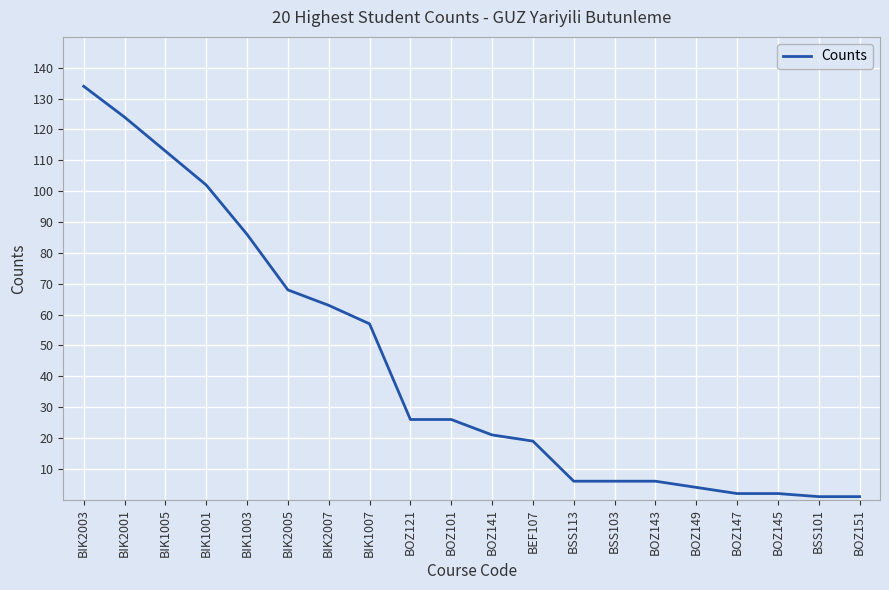

Which has a higher value, BOZ141 or BIK2007?

BIK2007